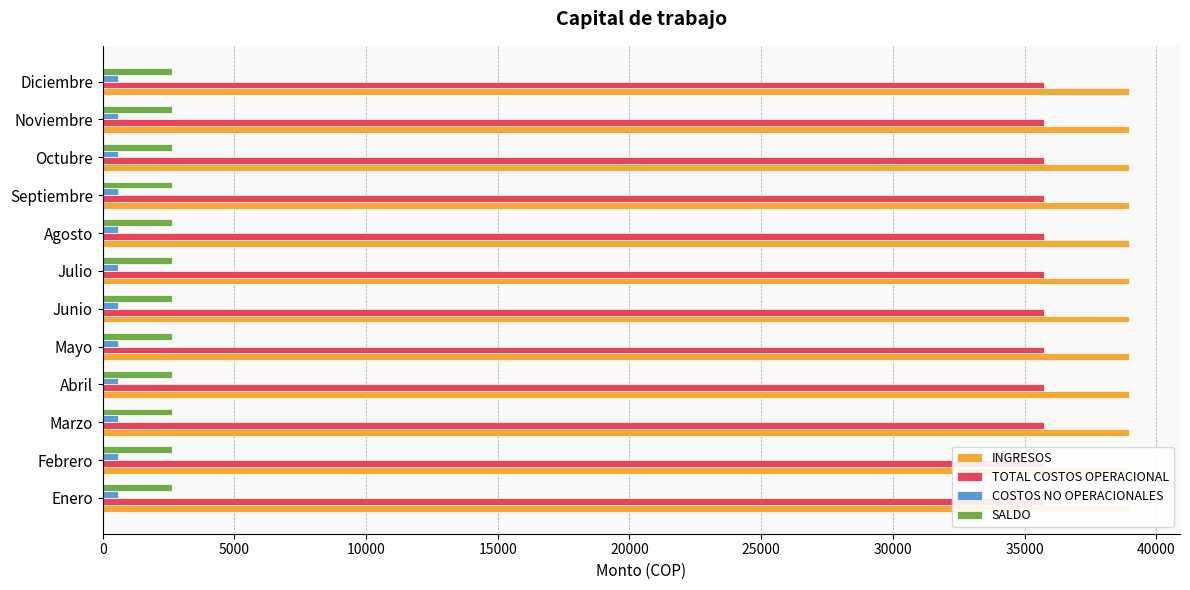

How many series are shown in this chart?

4